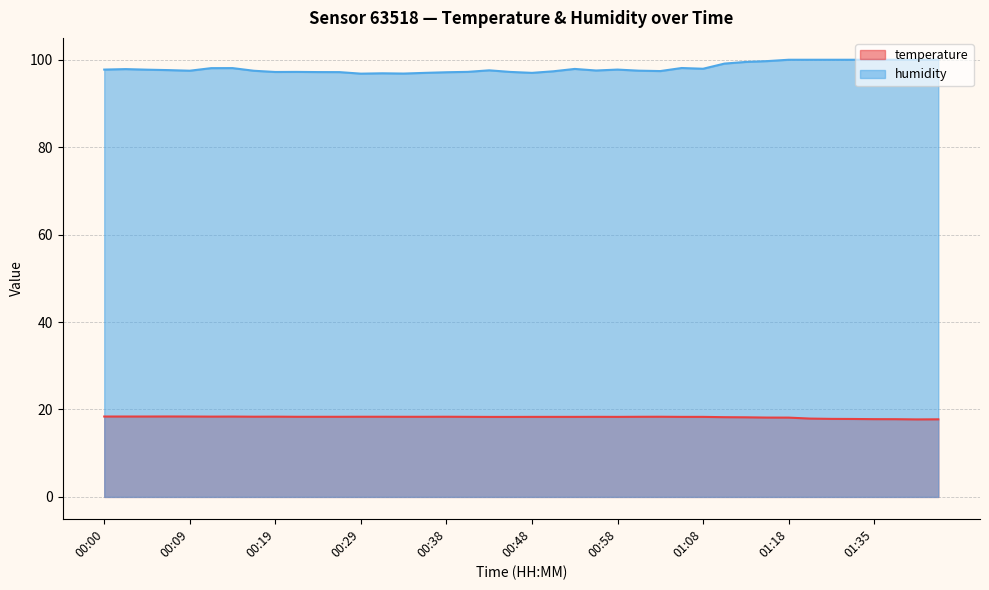

Reading left to right, extract all data points from this chart.

temperature: 18.4	18.4	18.4	18.4	18.4	18.4	18.4	18.4	18.4	18.3	18.3	18.3	18.3	18.3	18.3	18.3	18.3	18.3	18.3	18.3	18.3	18.3	18.3	18.3	18.3	18.3	18.3	18.3	18.3	18.2	18.2	18.1	18.1	17.9	17.9	17.8	17.8	17.8	17.7	17.8
humidity: 97.8	97.9	97.7	97.6	97.5	98.1	98.1	97.5	97.2	97.2	97.2	97.2	96.8	96.9	96.8	97.0	97.1	97.2	97.6	97.2	97.0	97.4	97.9	97.5	97.8	97.5	97.4	98.1	97.9	99.1	99.5	99.7	100.0	100.0	100.0	100.0	100.0	100.0	100.0	100.0